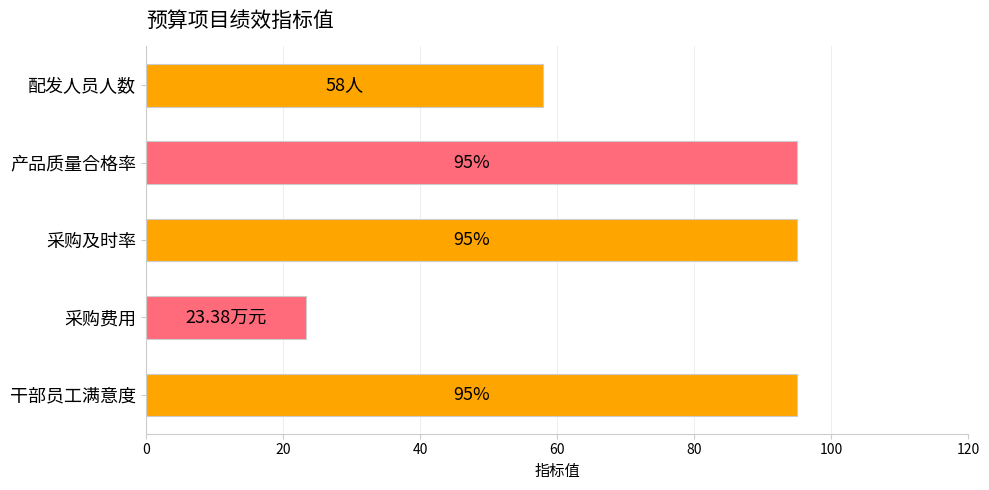

Where is the data nearest to the value 59?

配发人员人数